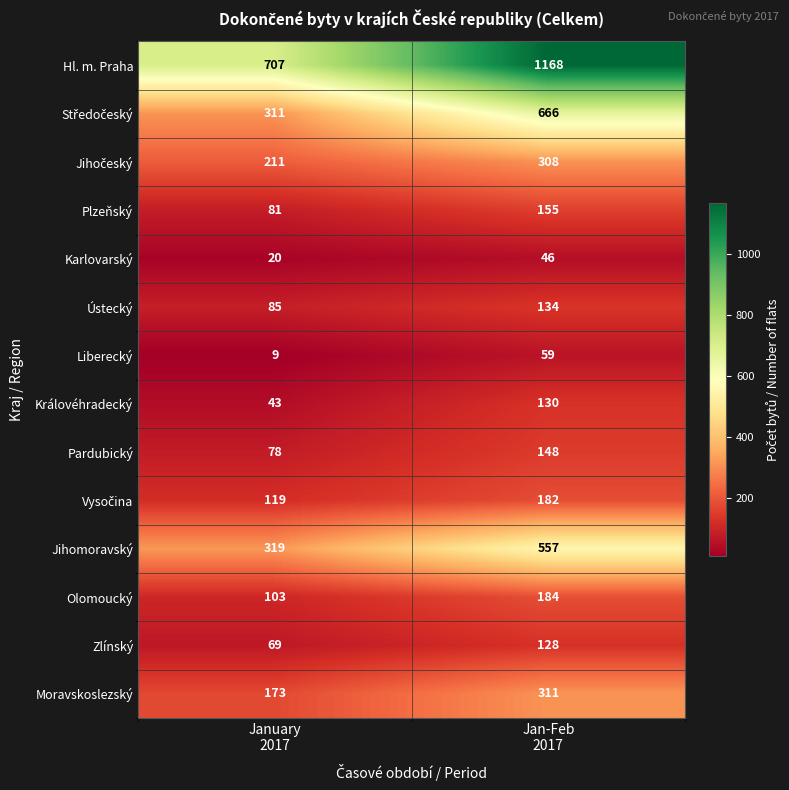

What is the difference between the maximum and minimum values in the Pardubický series?

70